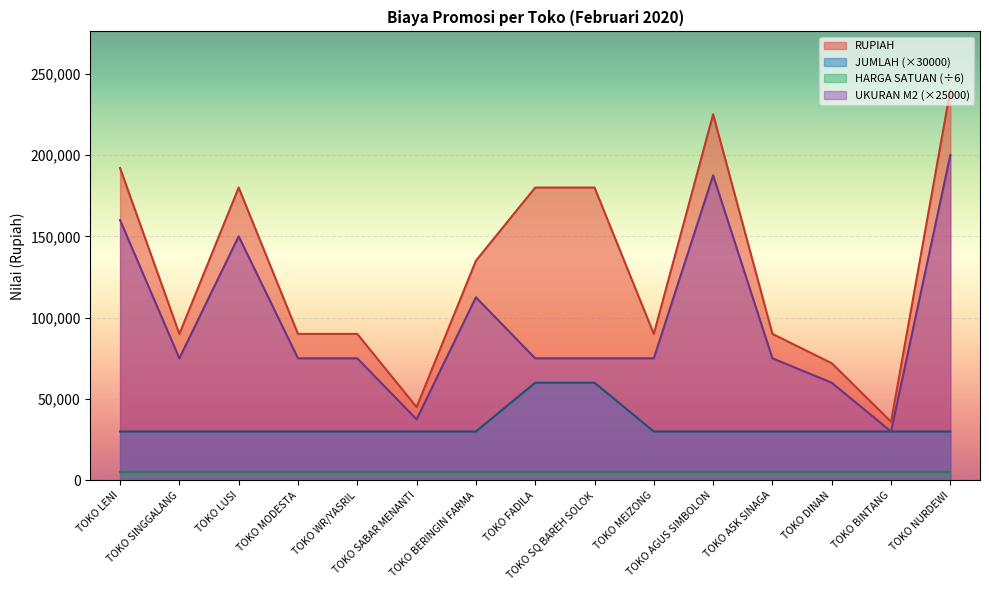

What is the spread (max minus min) of values at TOKO MEIZONG?

85000